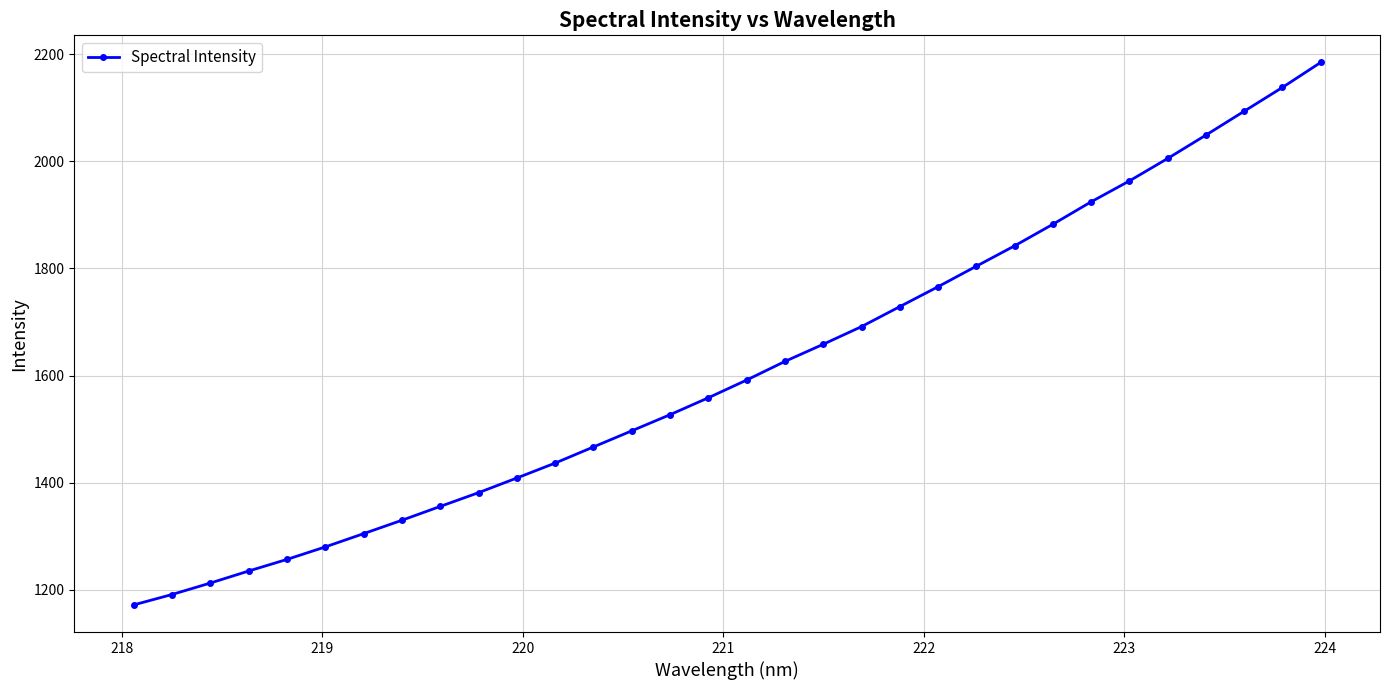

How many lines are shown in the chart?

1